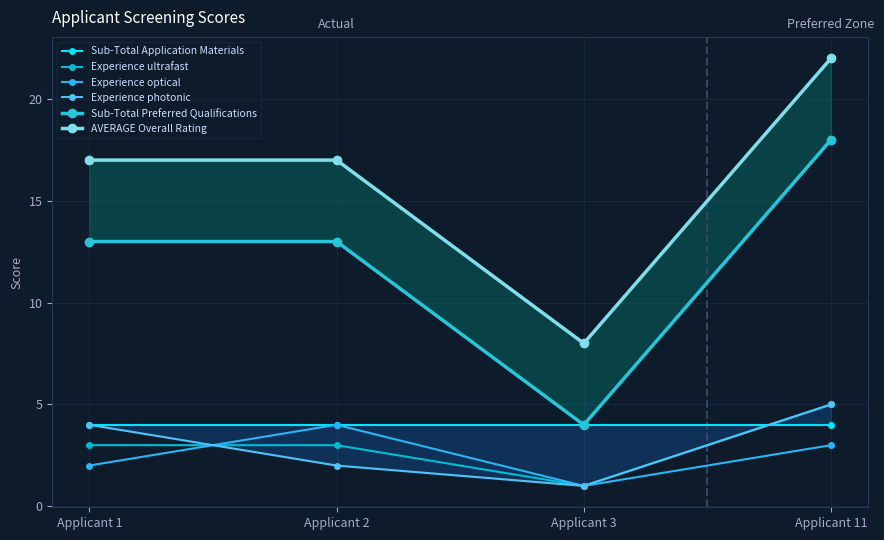

True or false: Experience photonic has a value of 3 at Applicant 2.

False